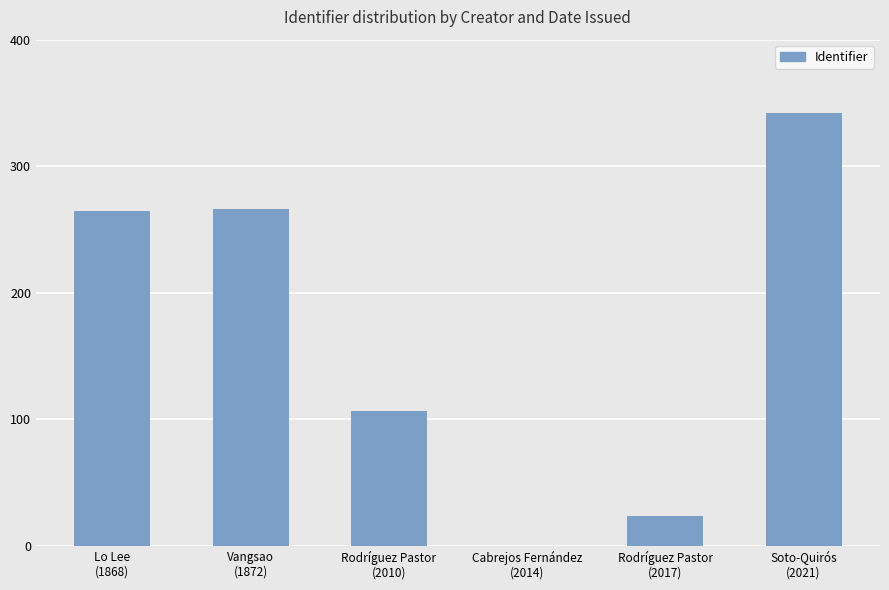

What is the greatest value displayed?

342